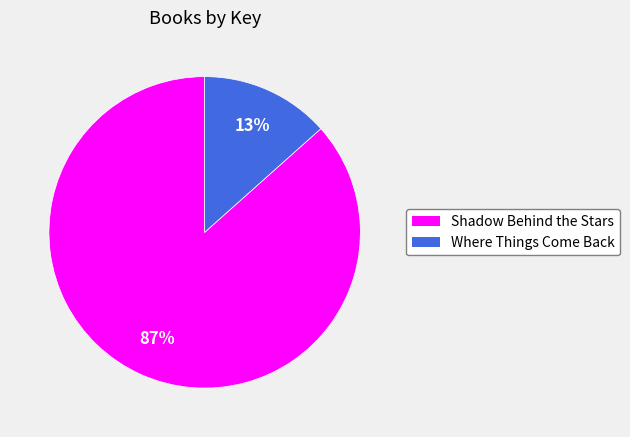

Do Shadow Behind the Stars and Where Things Come Back together represent more than half of the pie?

Yes